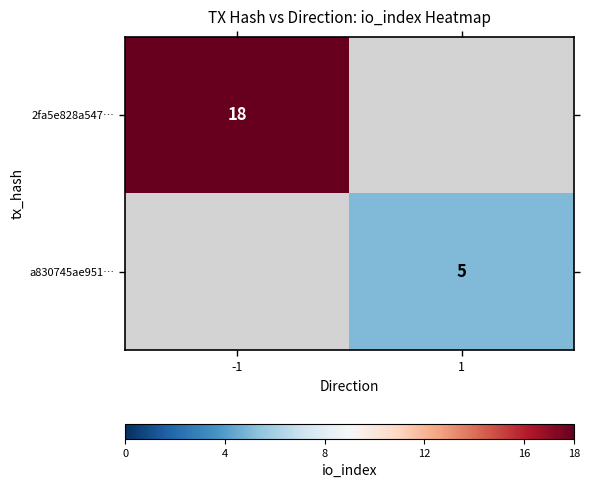

Which category has the highest value across all series?

-1